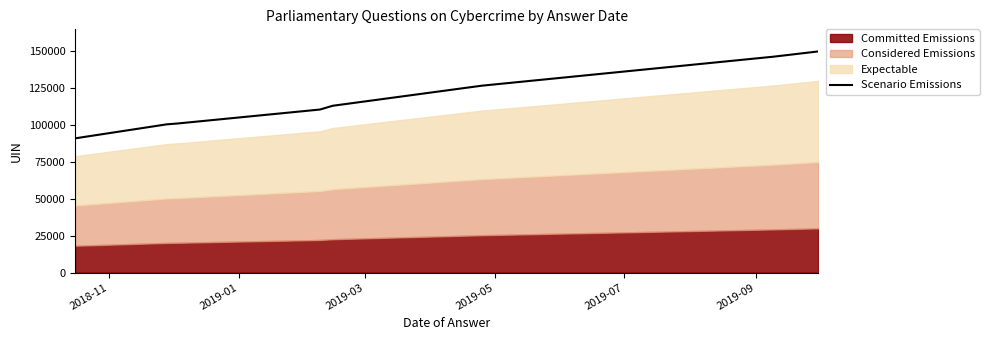

What is the highest value of the Scenario Emissions series?

150000.0